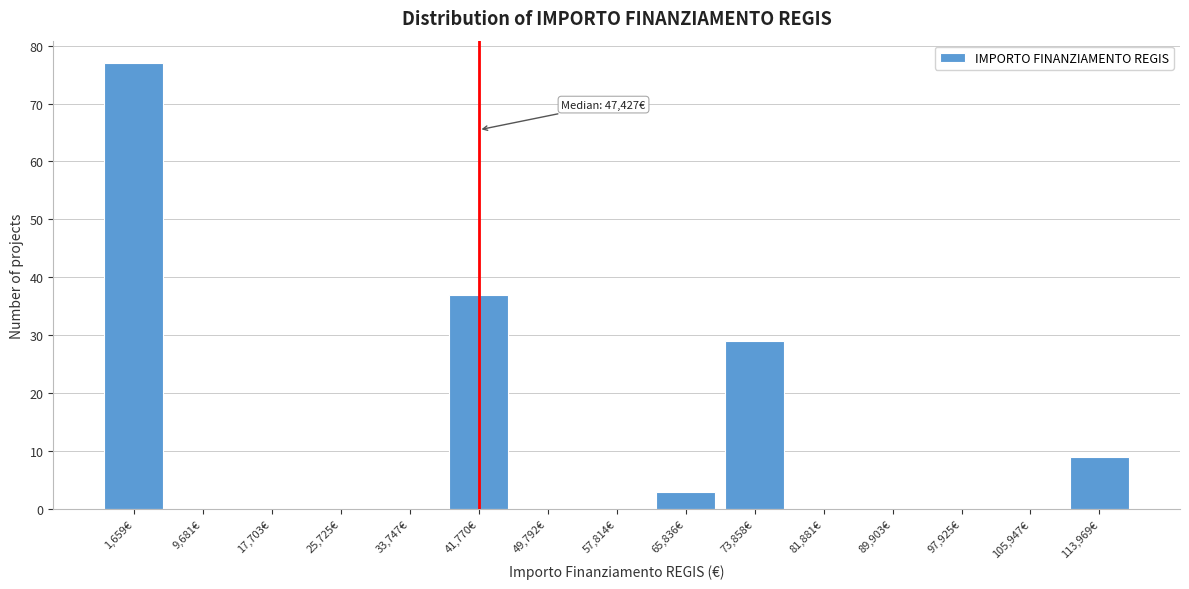

Reading left to right, extract all data points from this chart.

1,659€=77	9,681€=0	17,703€=0	25,725€=0	33,747€=0	41,770€=37	49,792€=0	57,814€=0	65,836€=3	73,858€=29	81,881€=0	89,903€=0	97,925€=0	105,947€=0	113,969€=9